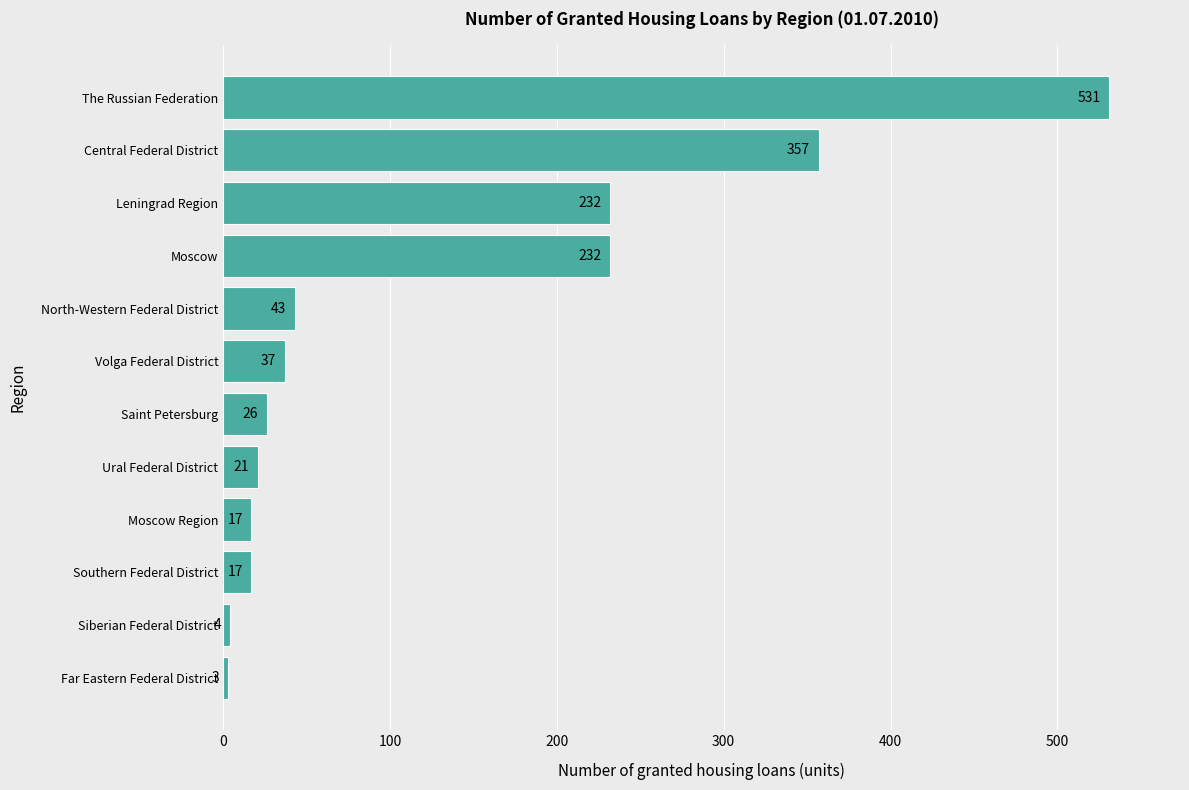

Approximately how many times larger is the value at Moscow compared to Saint Petersburg?

8.9